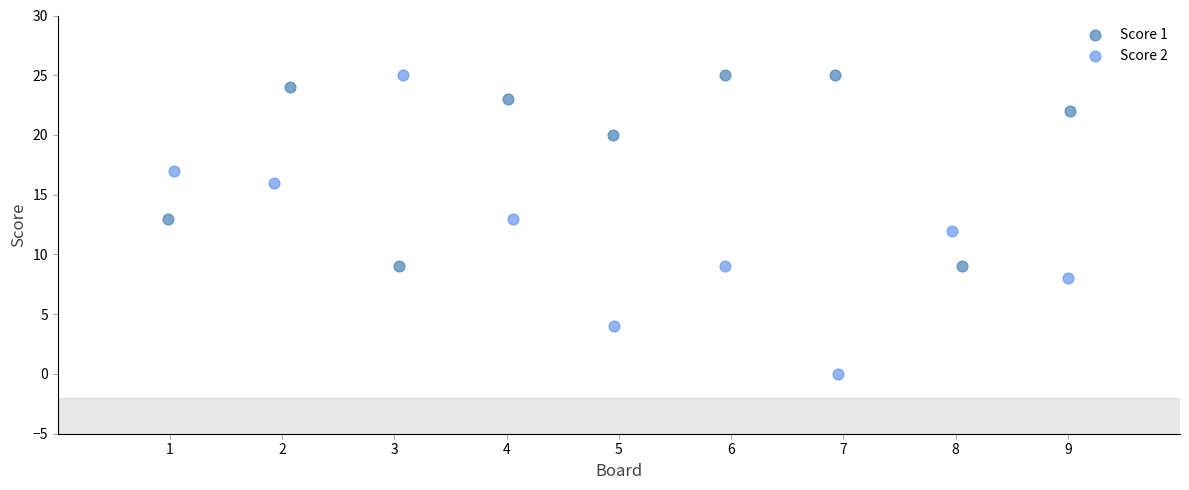

Which series has the largest Y range (max minus min)?

Score 2